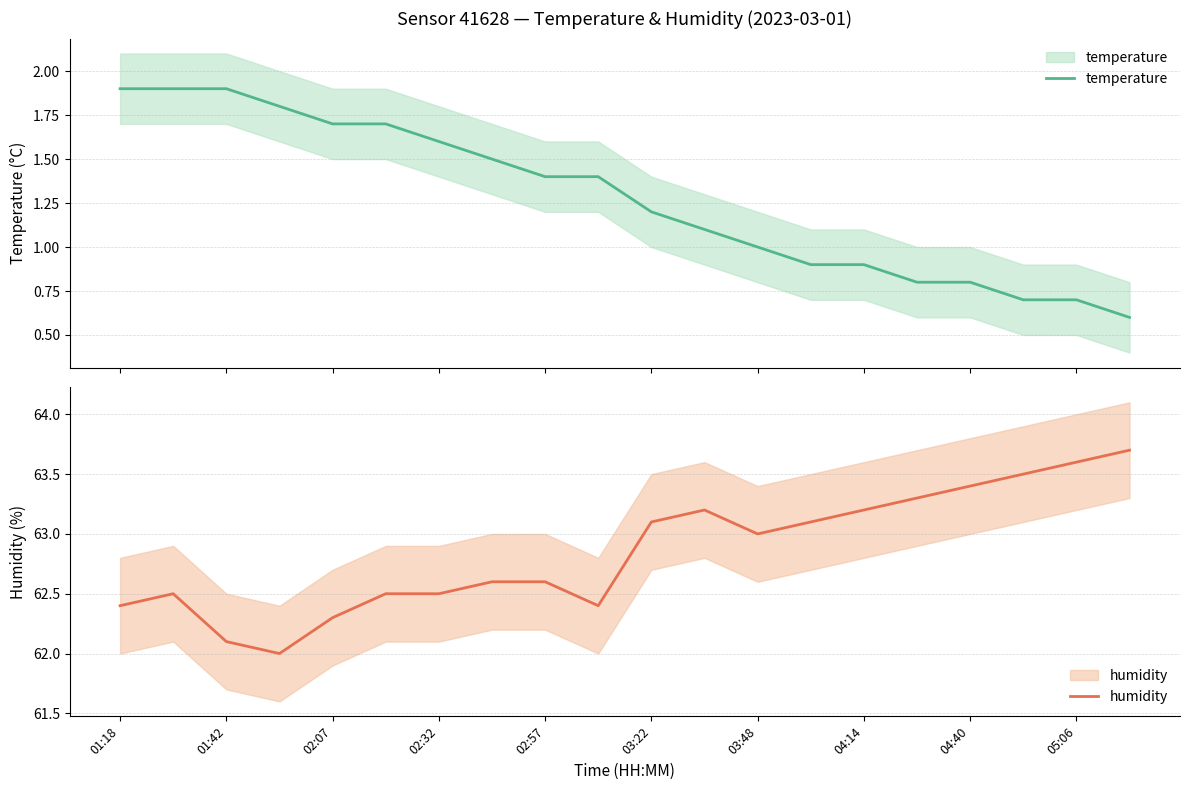

Is the value of humidity at 12 greater than the value of temperature at 04:14?

Yes